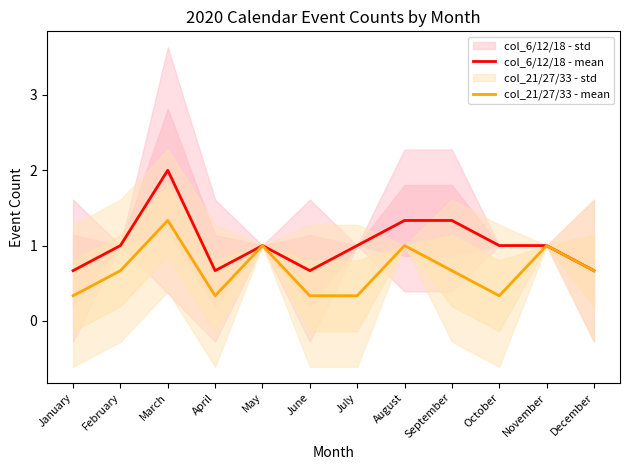

Between July and August, which is larger?

August